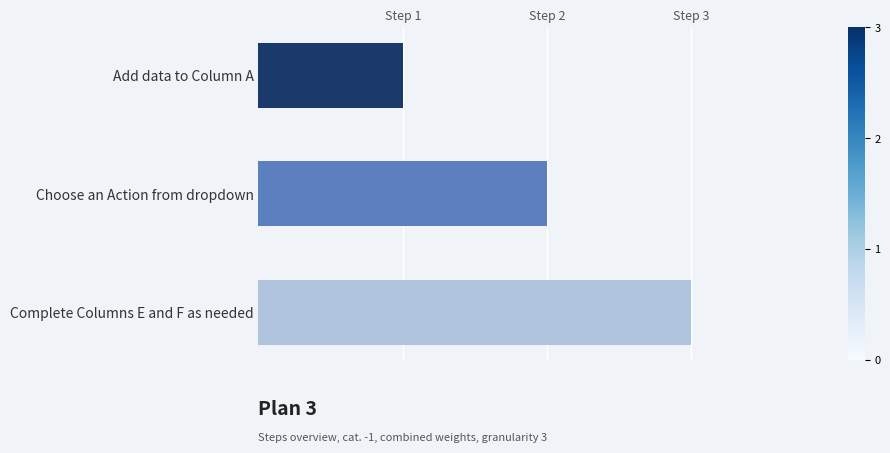

Are the bars horizontal?

Yes